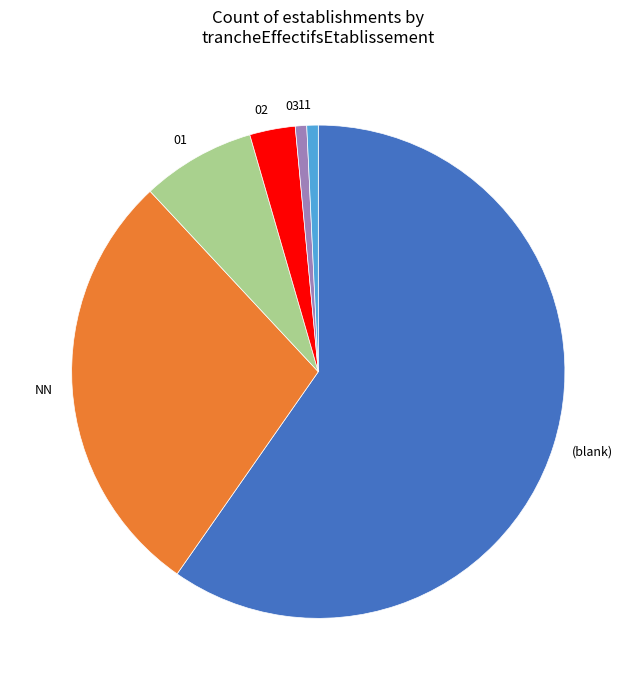

Is there any slice that represents more than half of the pie?

Yes